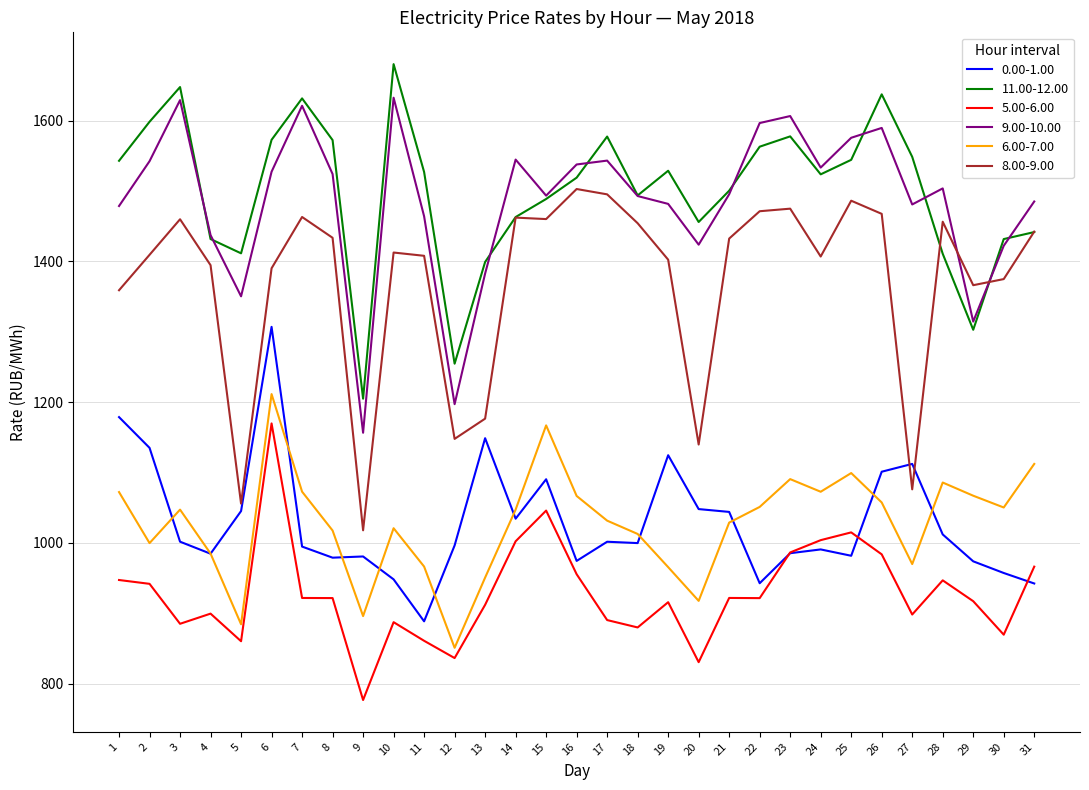

At which label does 0.00-1.00 first exceed 999?

1